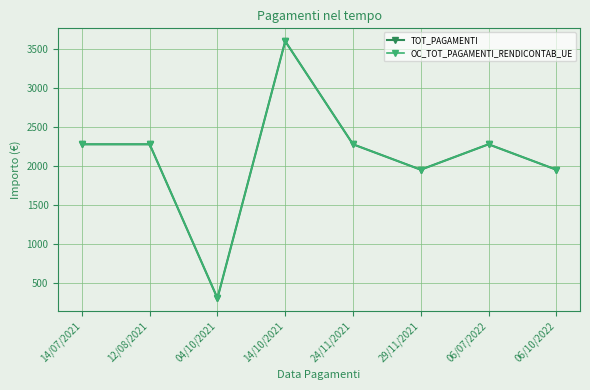

Where is the first local minimum for OC_TOT_PAGAMENTI_RENDICONTAB_UE?

04/10/2021